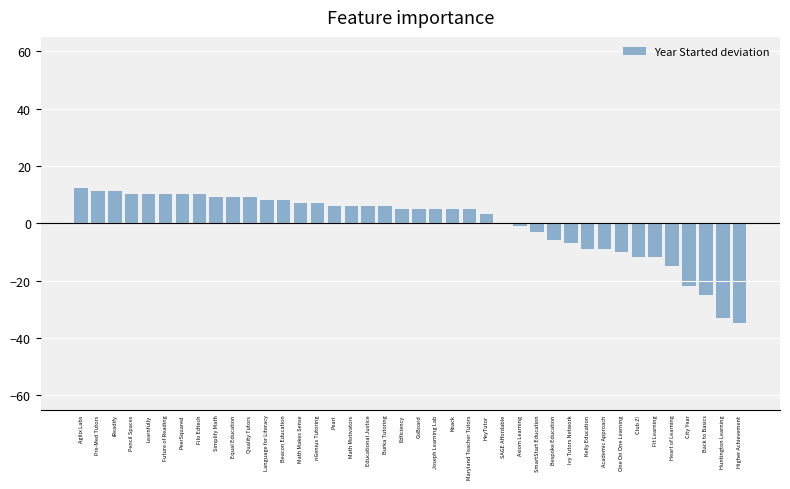

What is the maximum value shown in the chart?

12.2